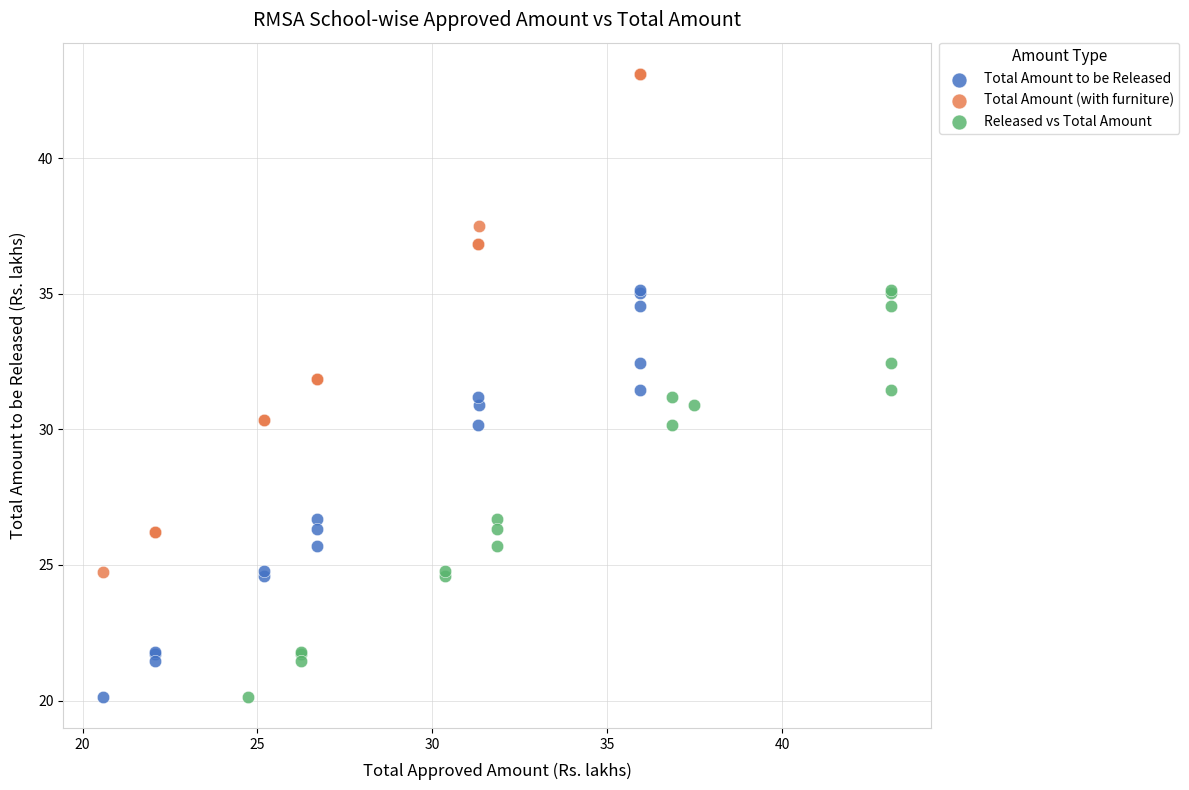

Which series reaches the maximum Y coordinate?

Total Amount (with furniture)